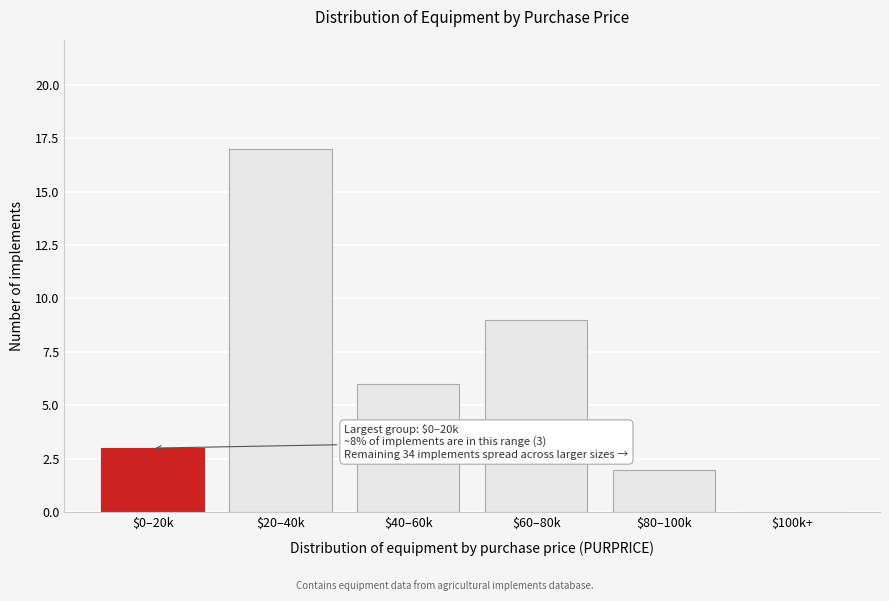

What is the sum of all values?

37